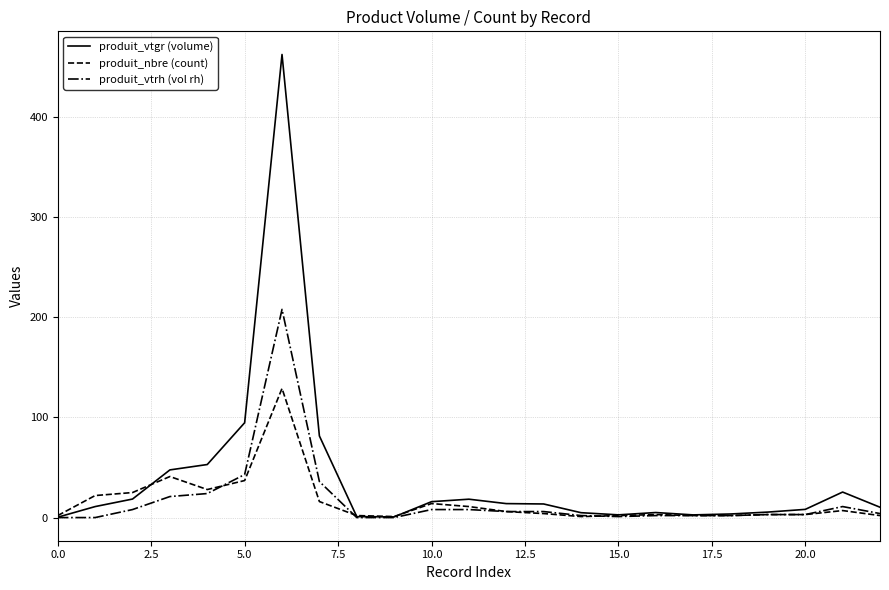

Rank the series by their maximum value, from lowest to highest.

produit_nbre (count), produit_vtrh (vol rh), produit_vtgr (volume)